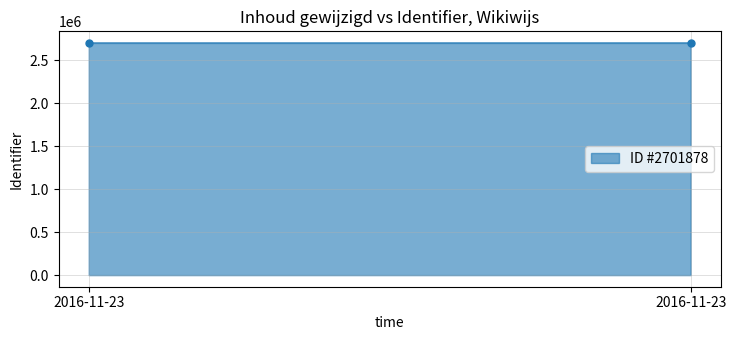

What is the greatest value displayed?

2701924.5